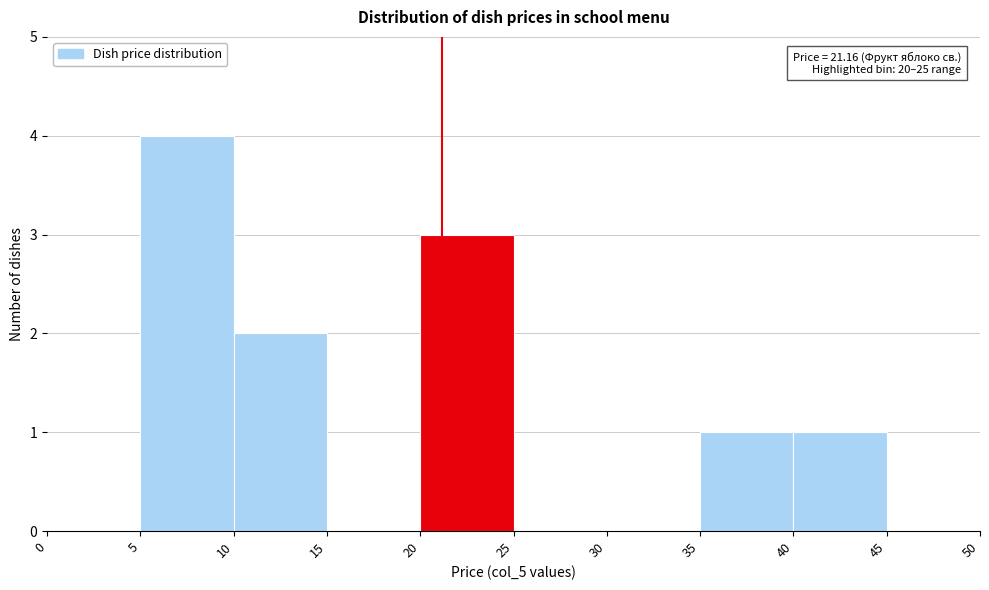

Over which range of the x-axis is the bar tallest?

5 to 10